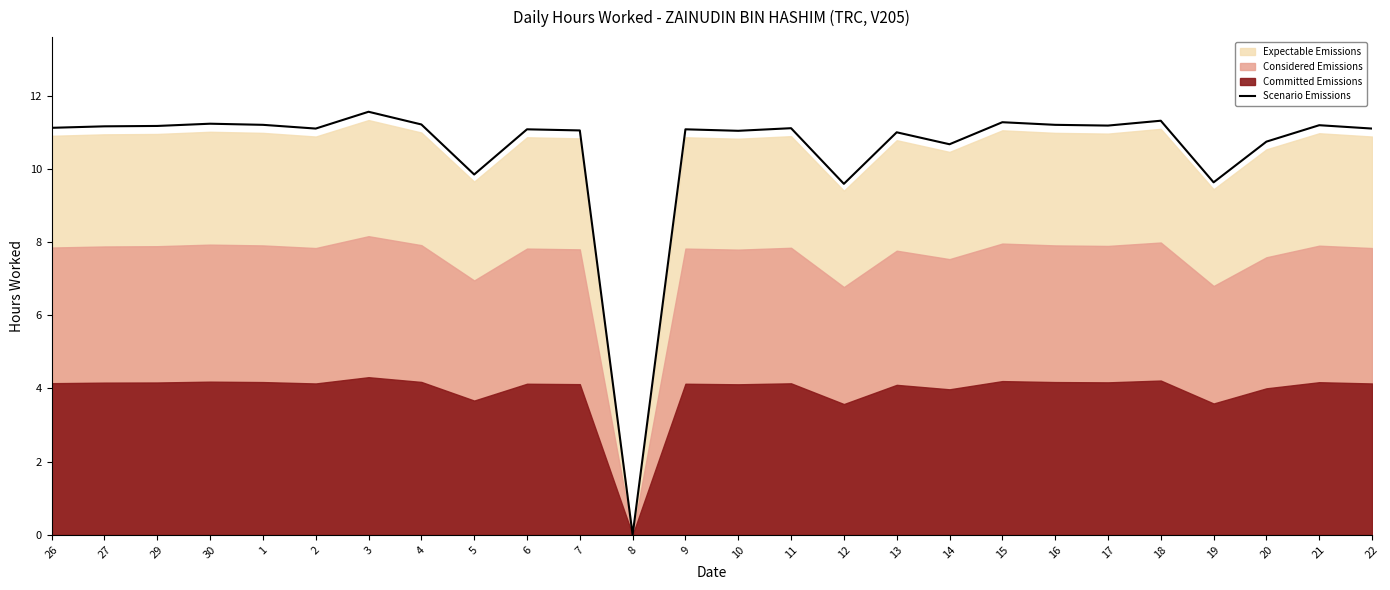

At which label is the value closest to 5?

12